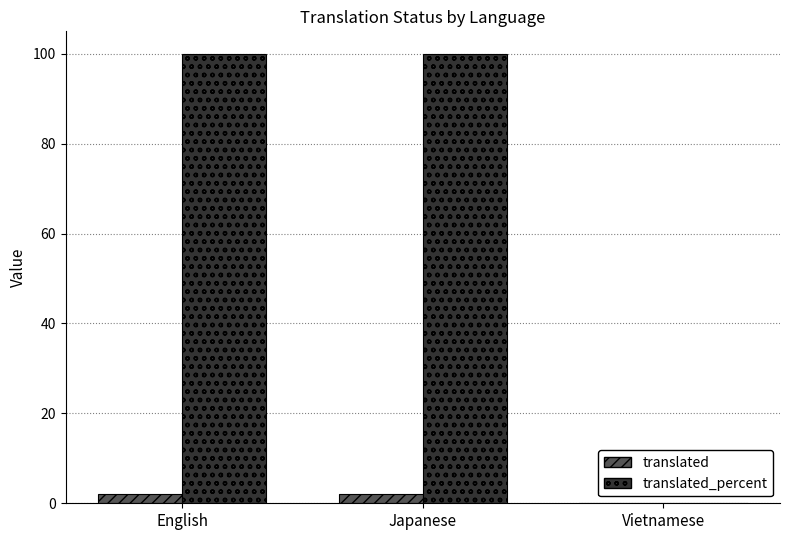

What is the maximum value for translated_percent?

100